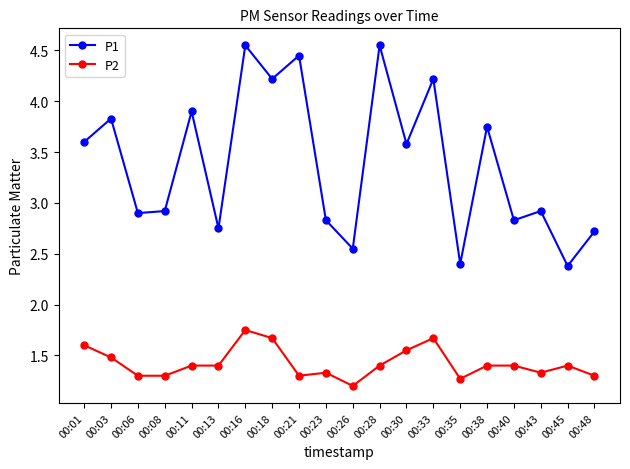

What is the average value of the P1 series?

3.4